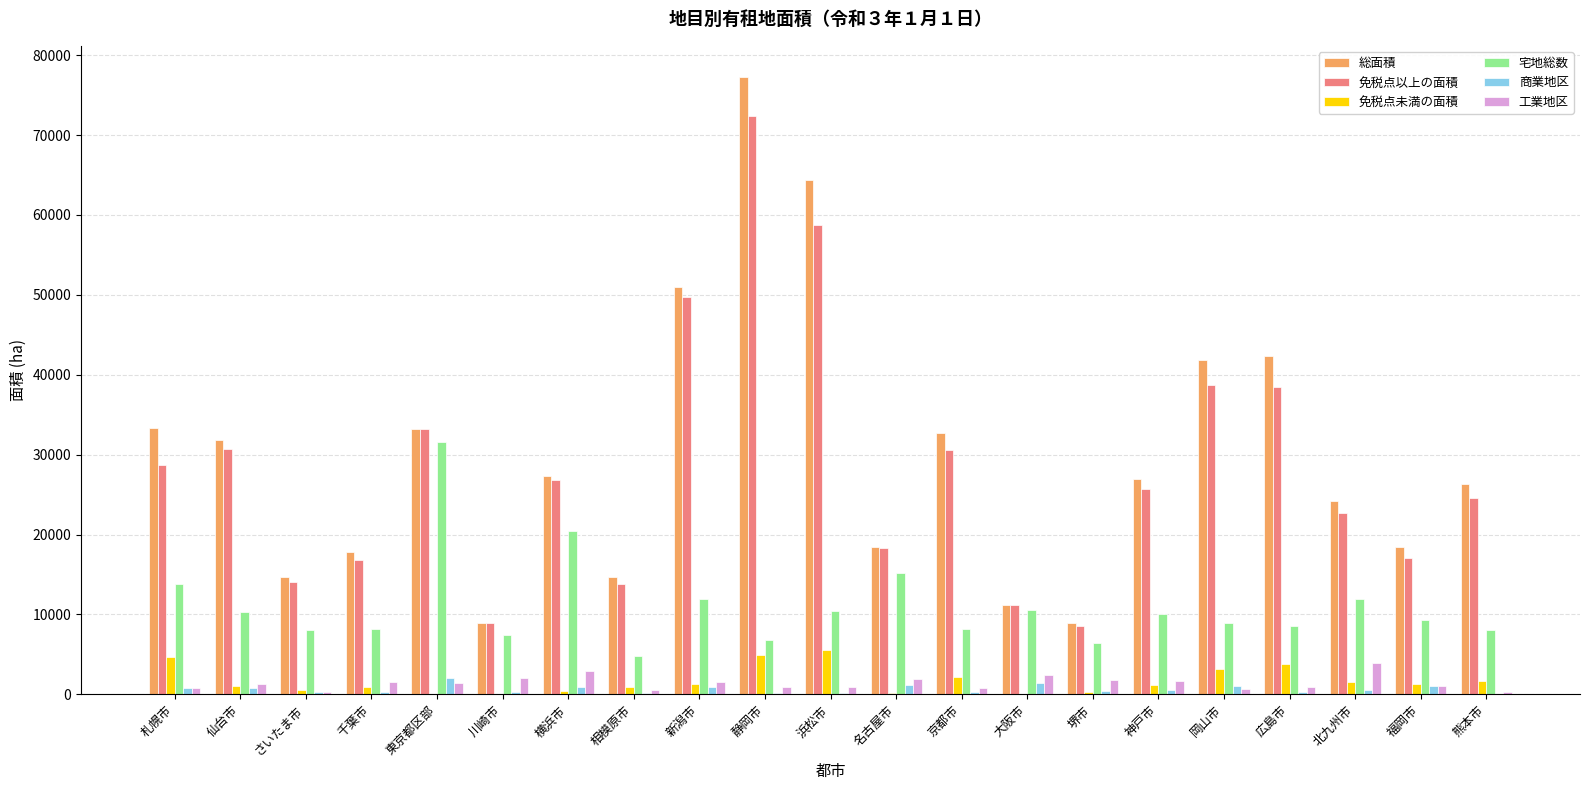

Which series changed the most between 大阪市 and 北九州市?

総面積